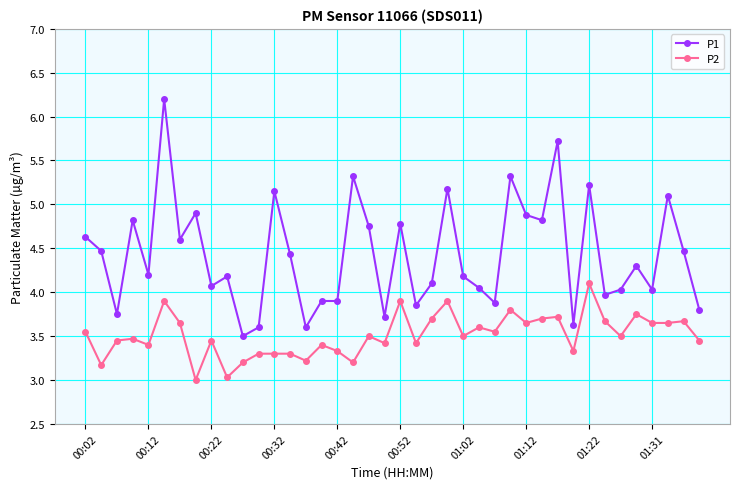

Rank the series by their maximum value, from lowest to highest.

P2, P1